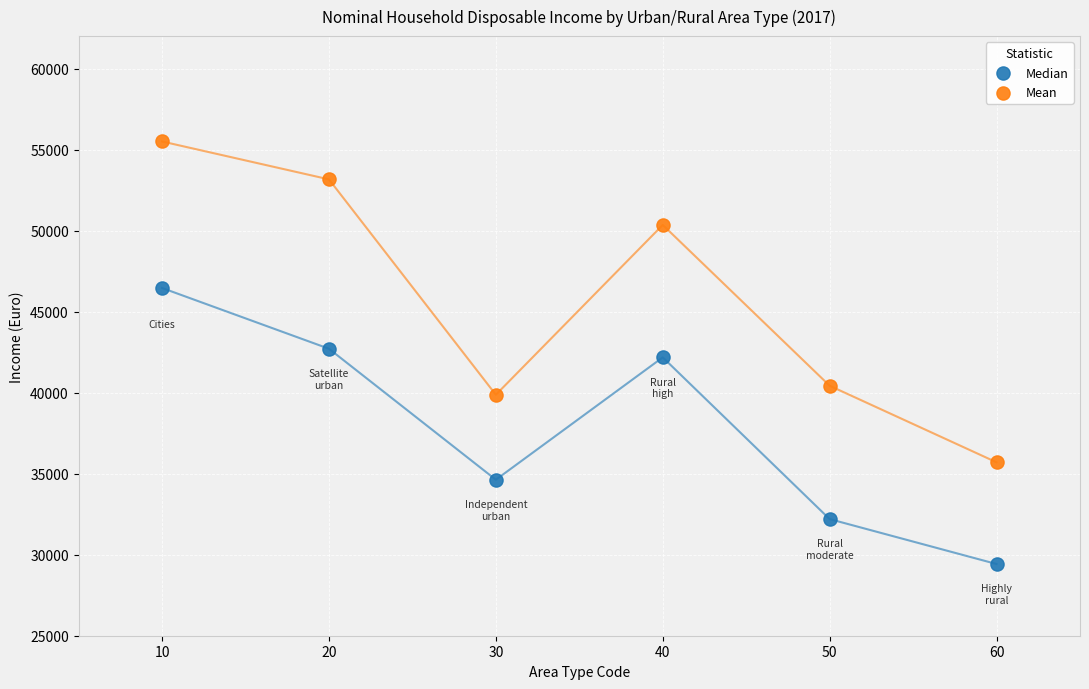

What are all the series names shown in the legend?

Median, Mean